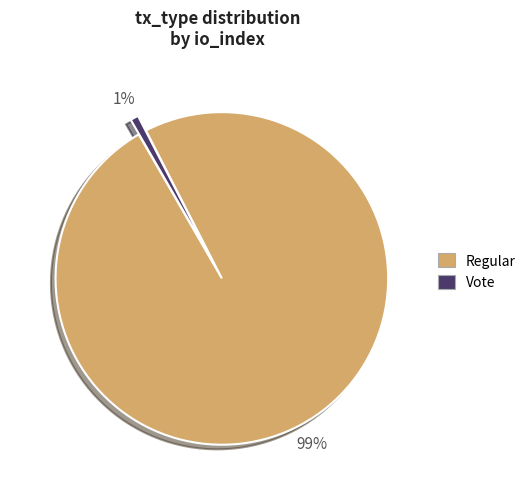

Which has a higher value, Regular or Vote?

Regular